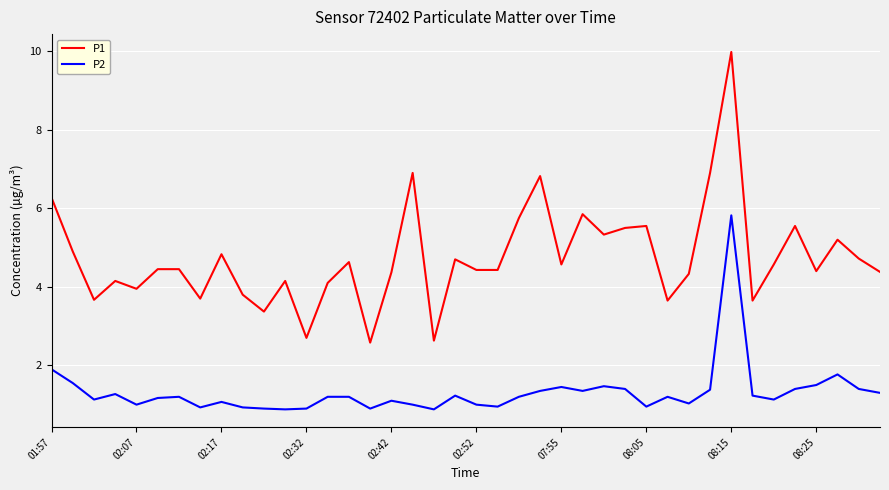

What are all the series names shown in the legend?

P1, P2